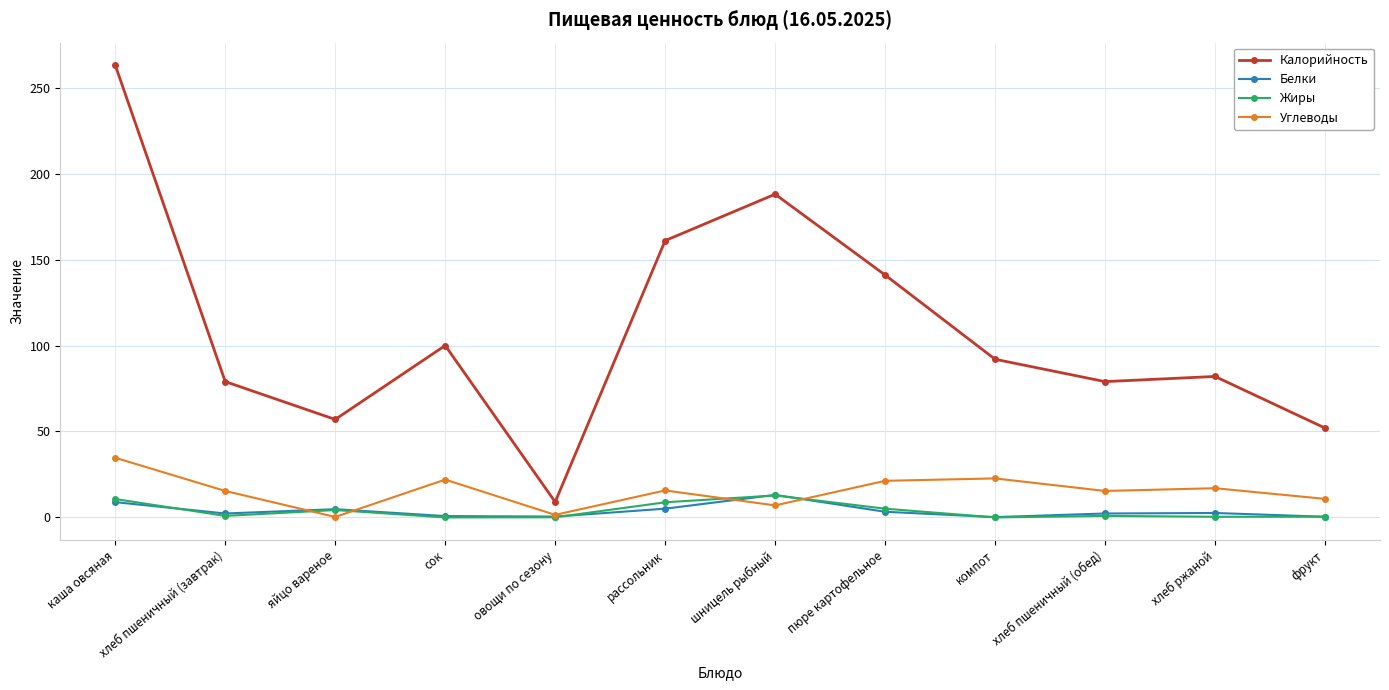

At which label does Калорийность reach its minimum?

овощи по сезону